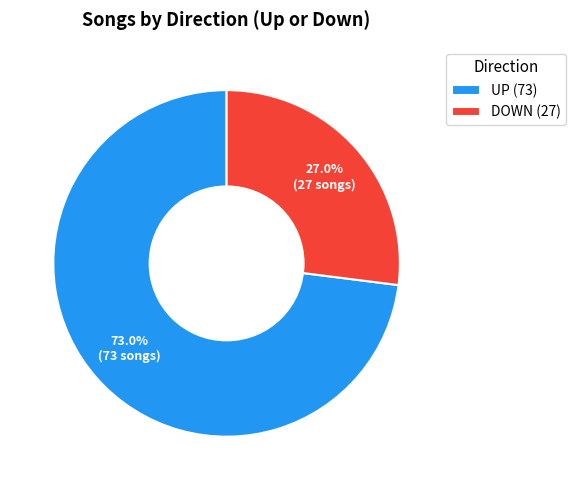

Do UP (73) and DOWN (27) together represent more than half of the pie?

Yes